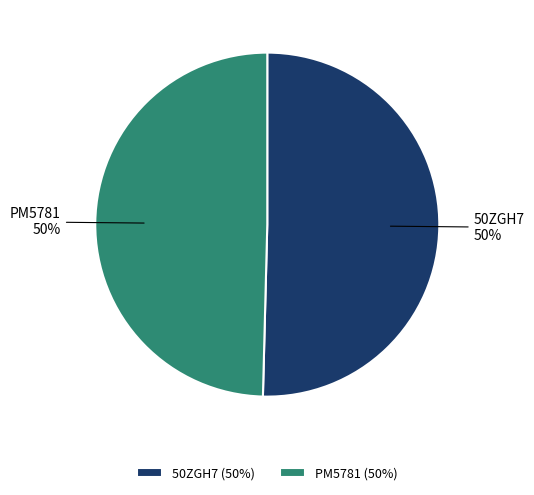

To the nearest percent, what is the combined percentage of PM5781 and 50ZGH7?

100%